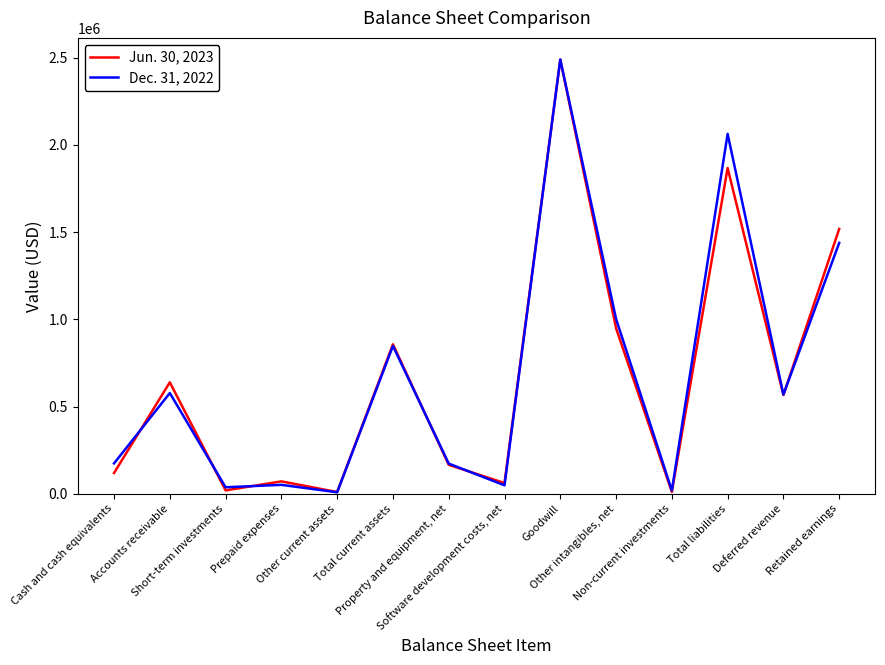

What is the sum of the Dec. 31, 2022 values at Total current assets and Goodwill?

3336550